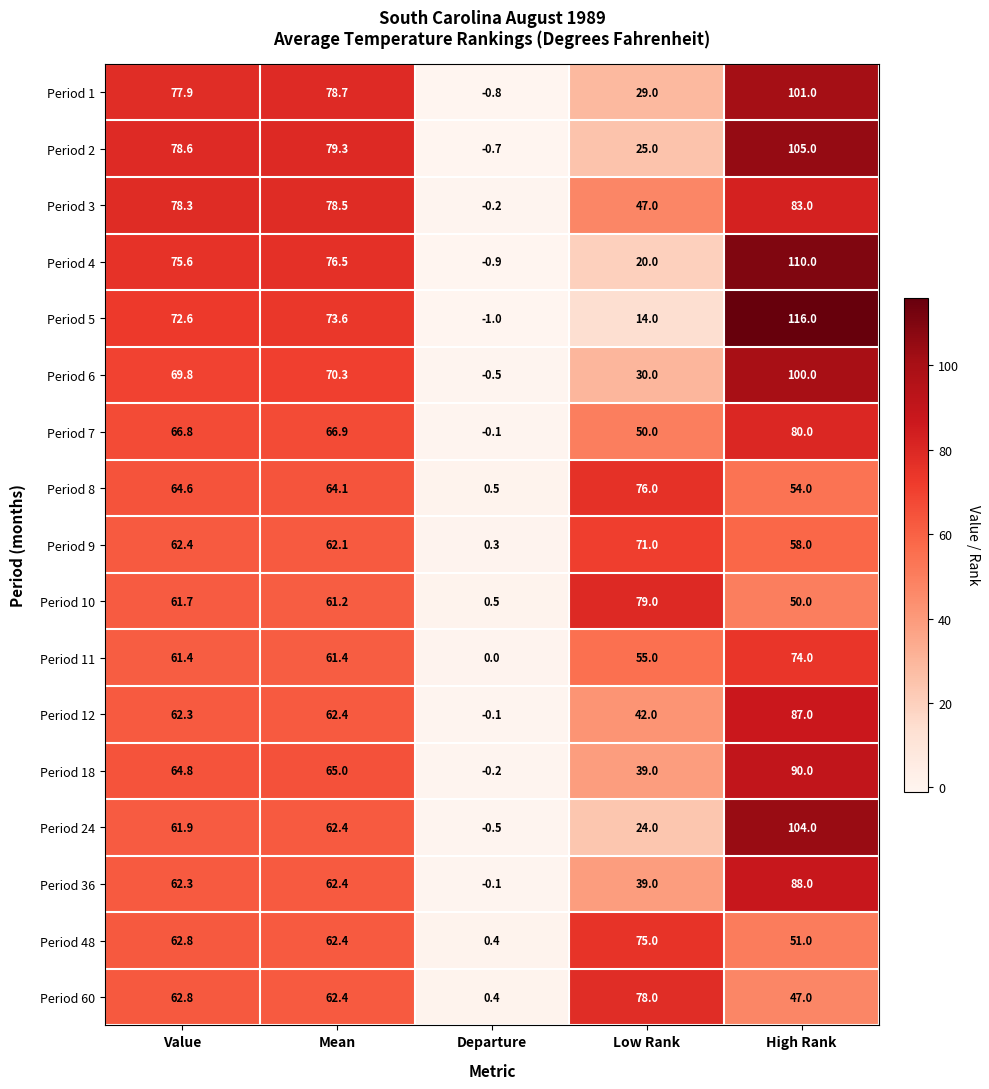

Which series has the widest spread of values?

Period 5